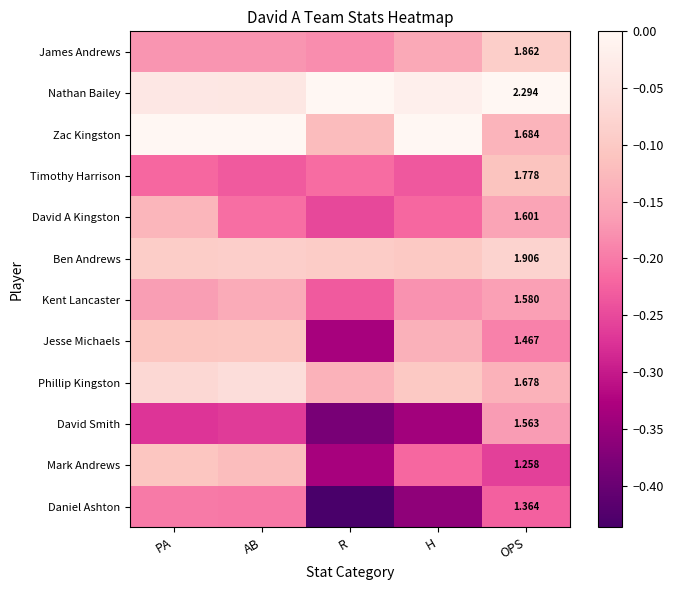

Read the David A Kingston value at H.

-0.2